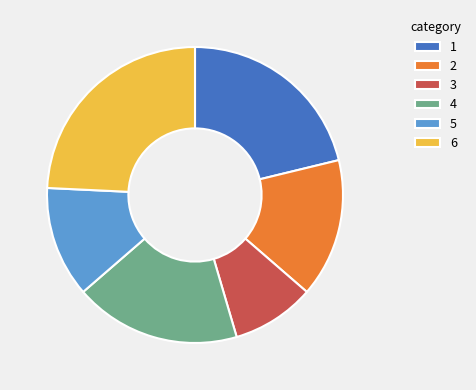

The 1 slice represents 14% of the pie. True or false?

False